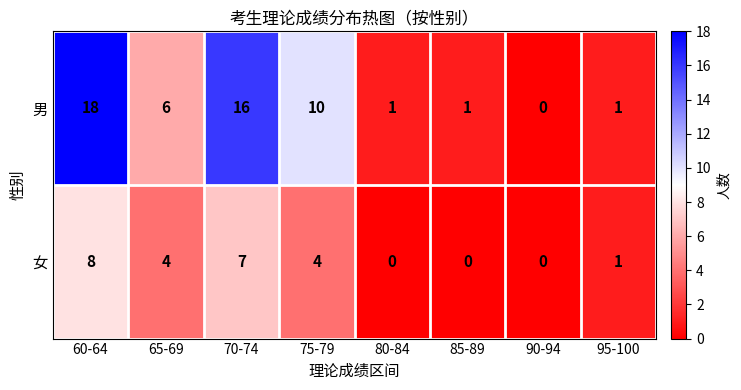

Which label corresponds to the largest value in the chart?

60-64